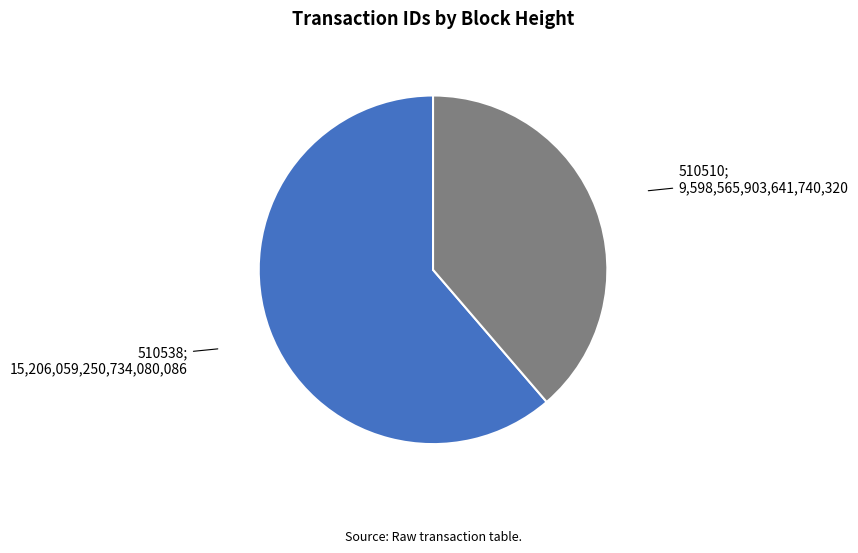

Is there any slice that represents more than half of the pie?

Yes